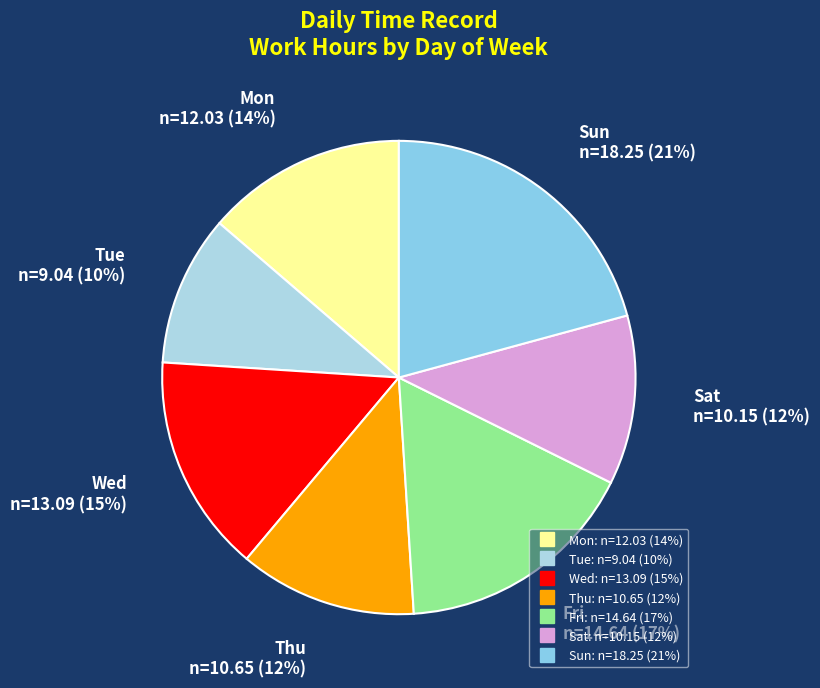

Is it true that Fri is 4% of the pie?

False